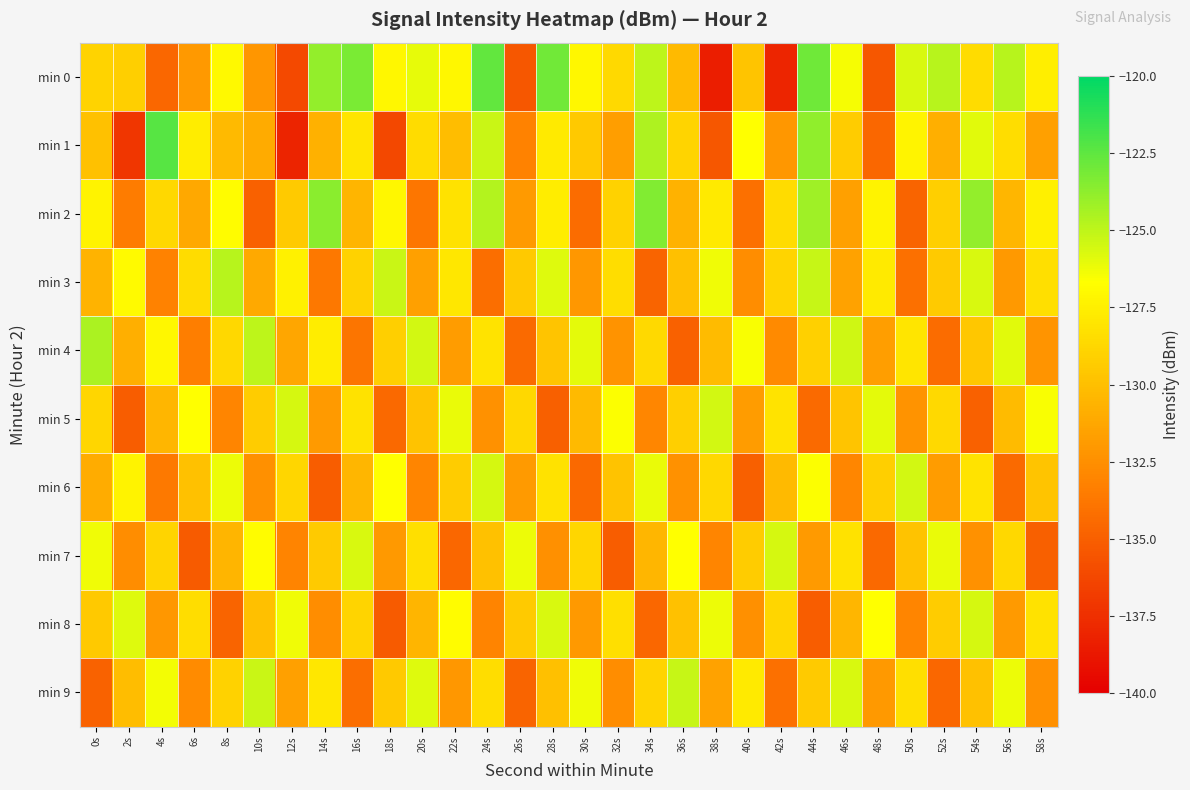

Reading right to left, extract all data points from this chart.

min 0: 58s=-127.6	56s=-124.8	54s=-128.5	52s=-124.8	50s=-125.7	48s=-135.4	46s=-126.4	44s=-122.9	42s=-138.0	40s=-129.8	38s=-138.4	36s=-130.3	34s=-125.0	32s=-128.7	30s=-127.0	28s=-123.0	26s=-135.4	24s=-122.6	22s=-127.1	20s=-126.0	18s=-127.1	16s=-123.2	14s=-123.9	12s=-136.1	10s=-132.1	8s=-127.0	6s=-132.0	4s=-134.6	2s=-129.2	0s=-128.9
min 1: 58s=-131.6	56s=-128.4	54s=-125.9	52s=-130.8	50s=-127.2	48s=-134.6	46s=-129.3	44s=-123.8	42s=-132.1	40s=-126.7	38s=-135.4	36s=-128.9	34s=-124.6	32s=-131.7	30s=-129.5	28s=-127.8	26s=-133.2	24s=-125.3	22s=-130.1	20s=-128.5	18s=-136.2	16s=-128.0	14s=-130.7	12s=-138.1	10s=-131.0	8s=-130.2	6s=-127.6	4s=-122.3	2s=-137.2	0s=-129.9
min 2: 58s=-127.5	56s=-130.4	54s=-123.9	52s=-129.2	50s=-134.7	48s=-127.3	46s=-131.6	44s=-124.2	42s=-128.5	40s=-134.1	38s=-127.8	36s=-130.7	34s=-123.4	32s=-129.0	30s=-134.3	28s=-127.6	26s=-131.9	24s=-124.7	22s=-128.2	20s=-133.8	18s=-127.1	16s=-130.5	14s=-123.6	12s=-129.4	10s=-134.9	8s=-126.8	6s=-131.2	4s=-128.7	2s=-133.5	0s=-127.3
min 3: 58s=-128.3	56s=-132.0	54s=-125.7	52s=-129.4	50s=-134.1	48s=-127.8	46s=-131.5	44s=-125.2	42s=-128.9	40s=-132.6	38s=-126.3	36s=-130.0	34s=-134.7	32s=-128.4	30s=-132.1	28s=-125.8	26s=-129.5	24s=-134.2	22s=-127.9	20s=-131.6	18s=-125.3	16s=-129.0	14s=-133.7	12s=-127.4	10s=-131.1	8s=-124.8	6s=-128.5	4s=-133.2	2s=-126.9	0s=-130.6
min 4: 58s=-132.2	56s=-125.9	54s=-129.6	52s=-134.3	50s=-128.0	48s=-131.7	46s=-125.4	44s=-129.1	42s=-132.8	40s=-126.5	38s=-130.2	36s=-134.9	34s=-128.6	32s=-132.3	30s=-126.0	28s=-129.7	26s=-134.4	24s=-128.1	22s=-131.8	20s=-125.5	18s=-129.2	16s=-133.9	14s=-127.6	12s=-131.3	10s=-125.0	8s=-128.7	6s=-133.4	4s=-127.1	2s=-130.8	0s=-124.5
min 5: 58s=-126.5	56s=-130.2	54s=-134.9	52s=-128.6	50s=-132.3	48s=-126.0	46s=-129.7	44s=-134.4	42s=-128.1	40s=-131.8	38s=-125.5	36s=-129.2	34s=-132.9	32s=-126.6	30s=-130.3	28s=-135.0	26s=-128.7	24s=-132.4	22s=-126.1	20s=-129.8	18s=-134.5	16s=-128.2	14s=-131.9	12s=-125.6	10s=-129.3	8s=-133.0	6s=-126.7	4s=-130.4	2s=-135.1	0s=-128.8
min 6: 58s=-129.7	56s=-134.4	54s=-128.1	52s=-131.8	50s=-125.5	48s=-129.2	46s=-132.9	44s=-126.6	42s=-130.3	40s=-135.0	38s=-128.7	36s=-132.4	34s=-126.1	32s=-129.8	30s=-134.5	28s=-128.2	26s=-131.9	24s=-125.6	22s=-129.3	20s=-133.0	18s=-126.7	16s=-130.4	14s=-135.1	12s=-128.8	10s=-132.5	8s=-126.2	6s=-129.9	4s=-133.6	2s=-127.3	0s=-131.0
min 7: 58s=-135.0	56s=-128.7	54s=-132.4	52s=-126.1	50s=-129.8	48s=-134.5	46s=-128.2	44s=-131.9	42s=-125.6	40s=-129.3	38s=-133.0	36s=-126.7	34s=-130.4	32s=-135.1	30s=-128.8	28s=-132.5	26s=-126.2	24s=-129.9	22s=-134.6	20s=-128.3	18s=-132.0	16s=-125.7	14s=-129.4	12s=-133.1	10s=-126.8	8s=-130.5	6s=-135.2	4s=-128.9	2s=-132.6	0s=-126.3
min 8: 58s=-128.2	56s=-131.9	54s=-125.6	52s=-129.3	50s=-133.0	48s=-126.7	46s=-130.4	44s=-135.1	42s=-128.8	40s=-132.5	38s=-126.2	36s=-129.9	34s=-134.6	32s=-128.3	30s=-132.0	28s=-125.7	26s=-129.4	24s=-133.1	22s=-126.8	20s=-130.5	18s=-135.2	16s=-128.9	14s=-132.6	12s=-126.3	10s=-130.0	8s=-134.7	6s=-128.4	4s=-132.1	2s=-125.8	0s=-129.5
min 9: 58s=-132.5	56s=-126.2	54s=-129.9	52s=-134.6	50s=-128.3	48s=-132.0	46s=-125.7	44s=-129.4	42s=-134.1	40s=-127.8	38s=-131.5	36s=-125.2	34s=-128.9	32s=-132.6	30s=-126.3	28s=-130.0	26s=-134.7	24s=-128.4	22s=-132.1	20s=-125.8	18s=-129.5	16s=-134.2	14s=-127.9	12s=-131.6	10s=-125.3	8s=-129.0	6s=-132.7	4s=-126.4	2s=-130.1	0s=-134.8